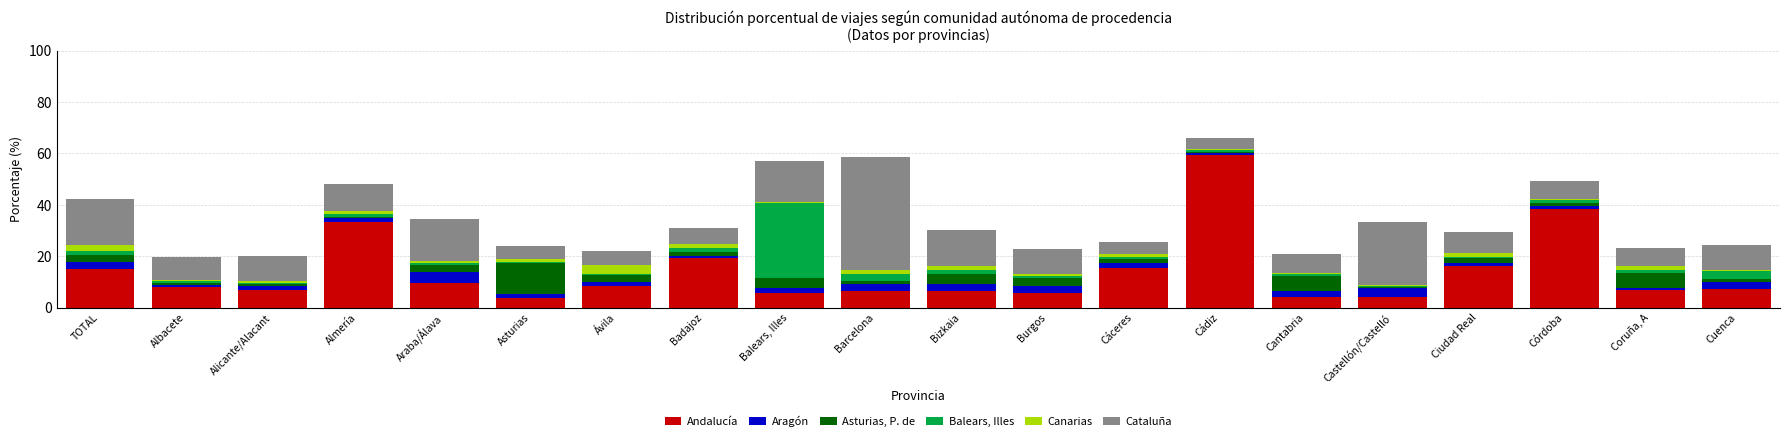

At which label is Andalucía closest to 31?

Almería